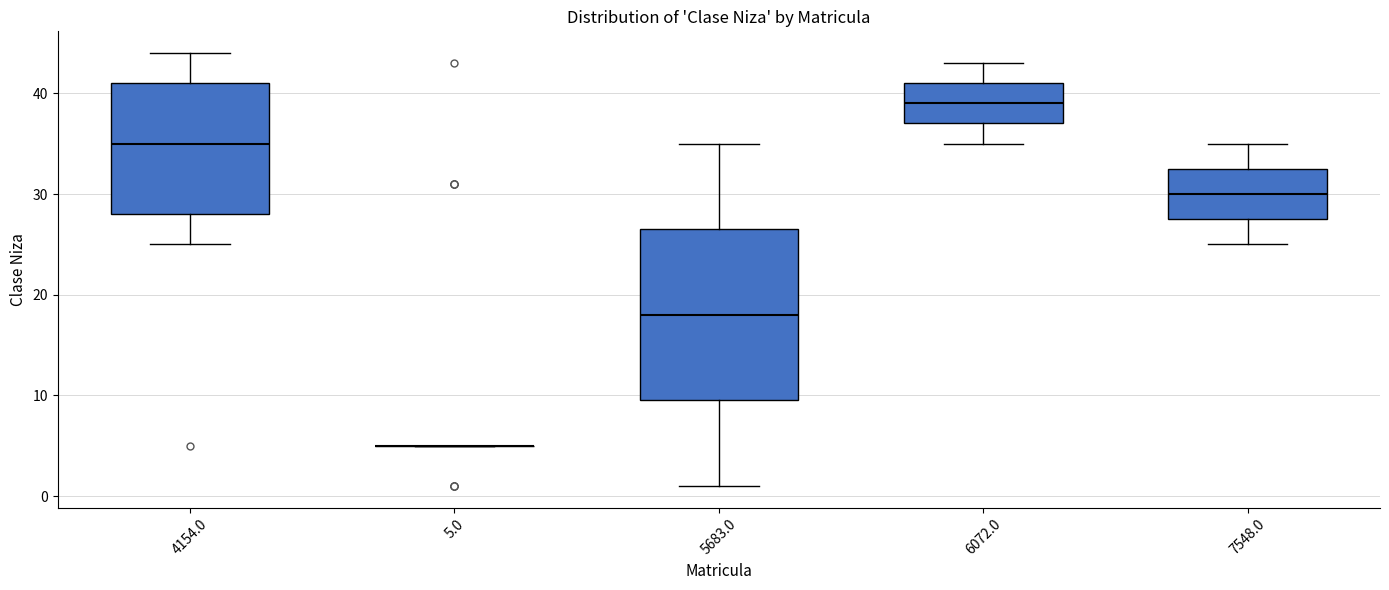

Where does the lower whisker of the box at x = 7548.0 end on the y-axis? The values are not printed on the chart, so give them approximately, as read against the axis.

25